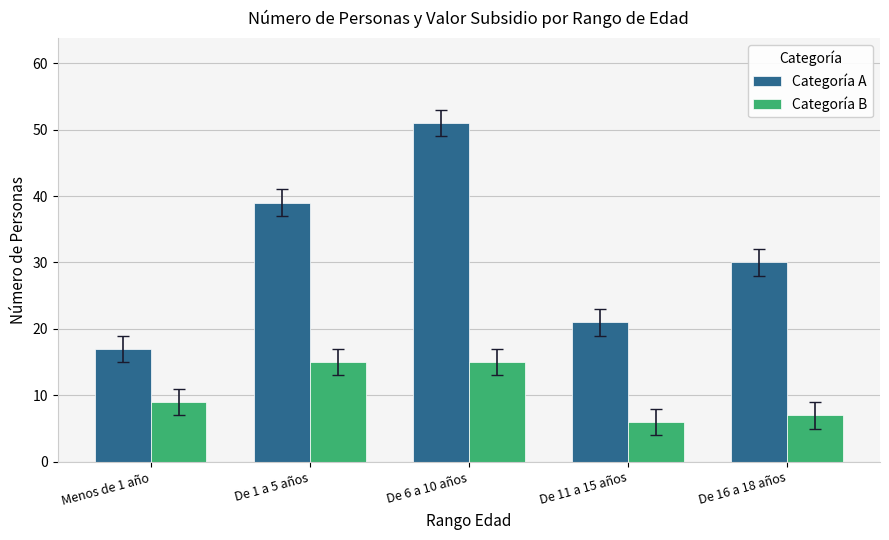

Reading right to left, extract all data points from this chart.

Categoría A: De 16 a 18 años=30	De 11 a 15 años=21	De 6 a 10 años=51	De 1 a 5 años=39	Menos de 1 año=17
Categoría B: De 16 a 18 años=7	De 11 a 15 años=6	De 6 a 10 años=15	De 1 a 5 años=15	Menos de 1 año=9